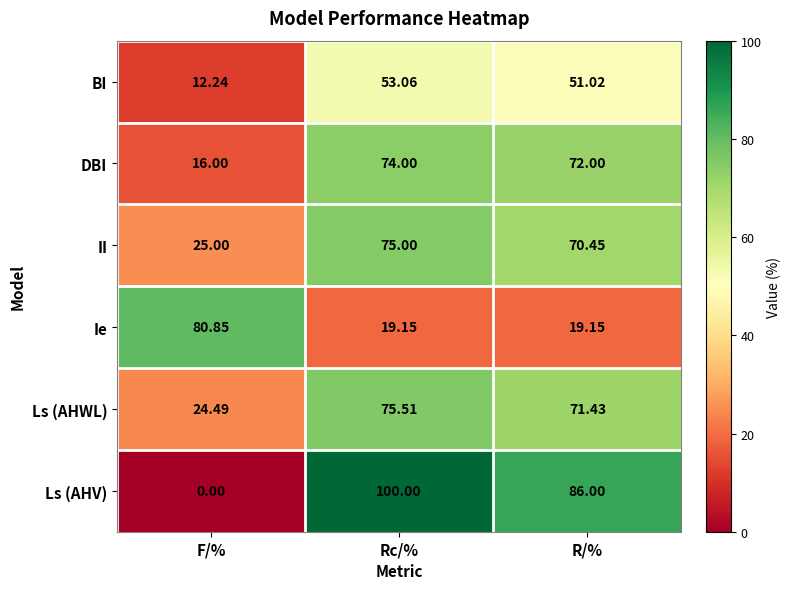

Where is DBI nearest to the value 45?

R/%